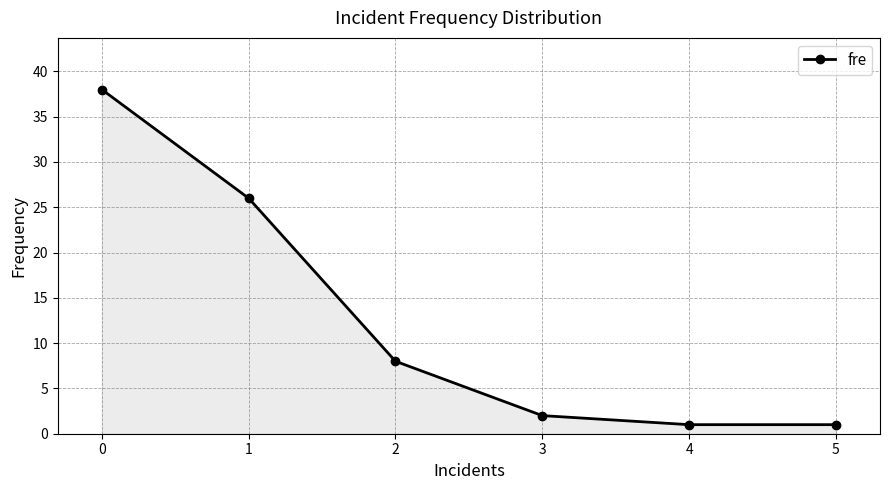

Where is the data nearest to the value 19?

1